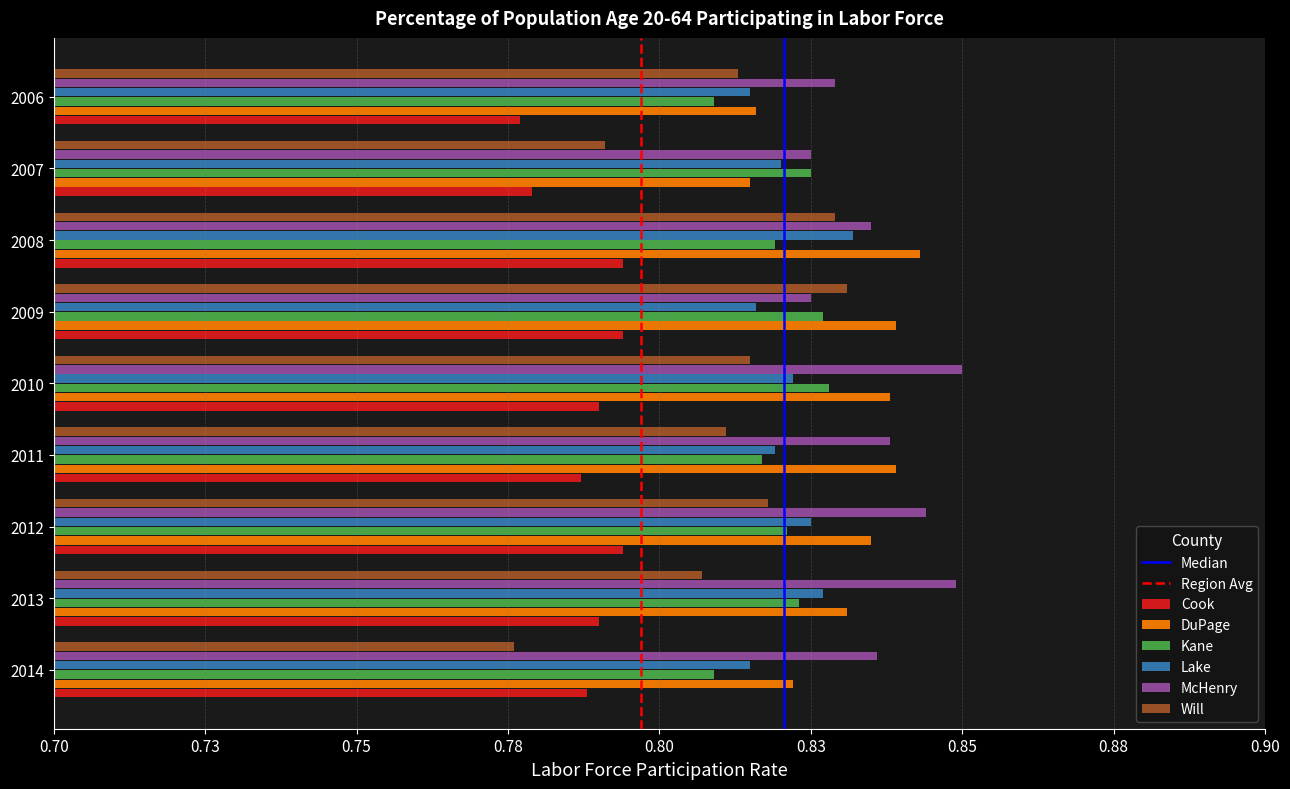

Reading right to left, list all the values displayed in this chart.

Cook: 2006=0.8	2007=0.8	2008=0.8	2009=0.8	2010=0.8	2011=0.8	2012=0.8	2013=0.8	2014=0.8
DuPage: 2006=0.8	2007=0.8	2008=0.8	2009=0.8	2010=0.8	2011=0.8	2012=0.8	2013=0.8	2014=0.8
Kane: 2006=0.8	2007=0.8	2008=0.8	2009=0.8	2010=0.8	2011=0.8	2012=0.8	2013=0.8	2014=0.8
Lake: 2006=0.8	2007=0.8	2008=0.8	2009=0.8	2010=0.8	2011=0.8	2012=0.8	2013=0.8	2014=0.8
McHenry: 2006=0.8	2007=0.8	2008=0.8	2009=0.8	2010=0.8	2011=0.8	2012=0.8	2013=0.8	2014=0.8
Will: 2006=0.8	2007=0.8	2008=0.8	2009=0.8	2010=0.8	2011=0.8	2012=0.8	2013=0.8	2014=0.8